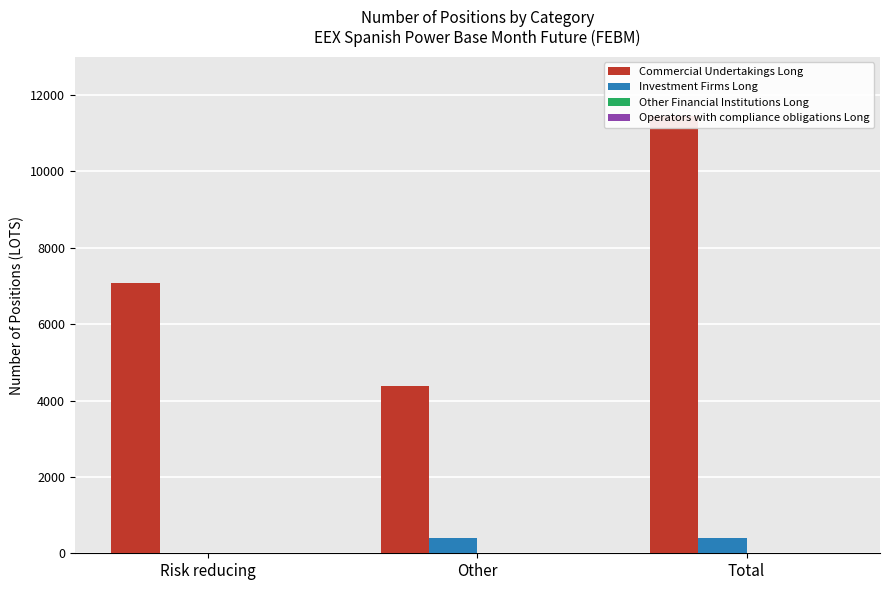

Which category has the highest value across all series?

Total